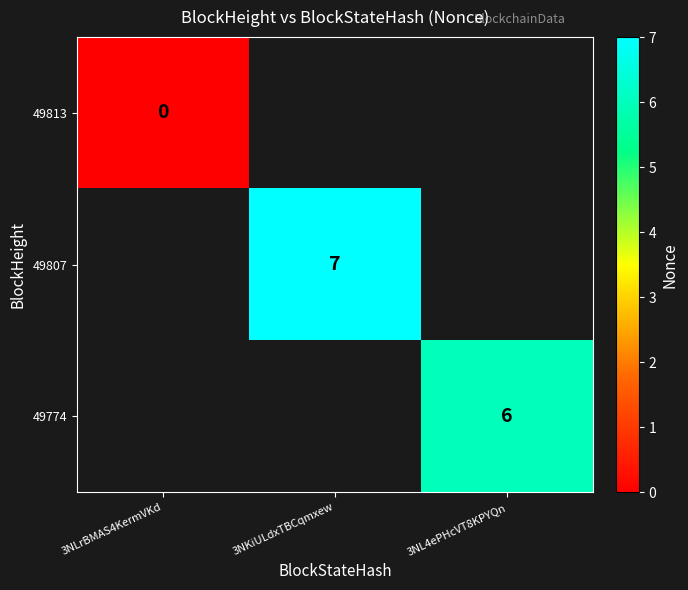

True or false: 49774 has a value of 9 at 3NL4ePHcVT8KPYQn.

False